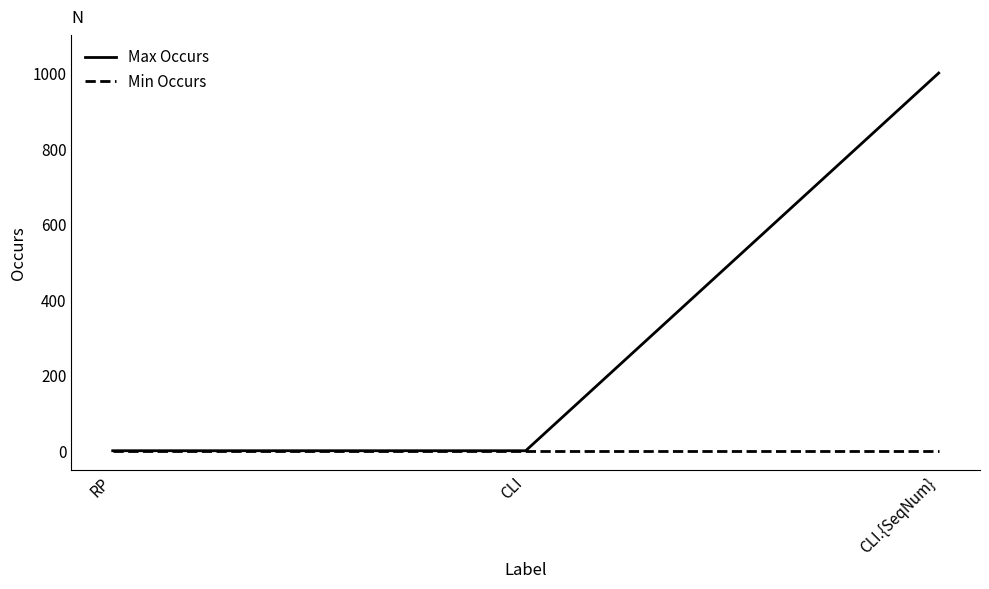

Which series changed the most between CLI and CLI.{SeqNum}?

Max Occurs